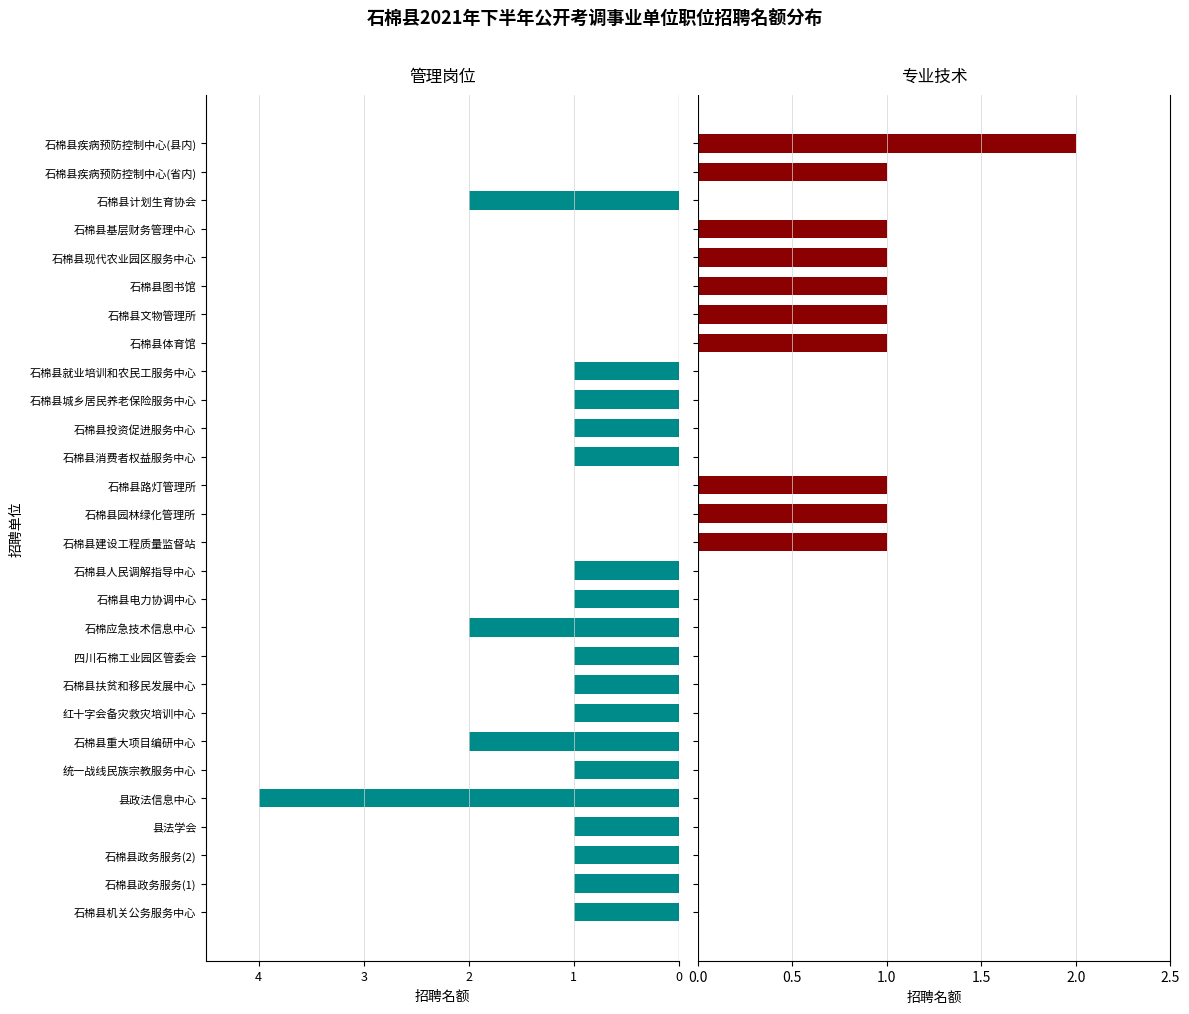

How many bars are there in each group?

2